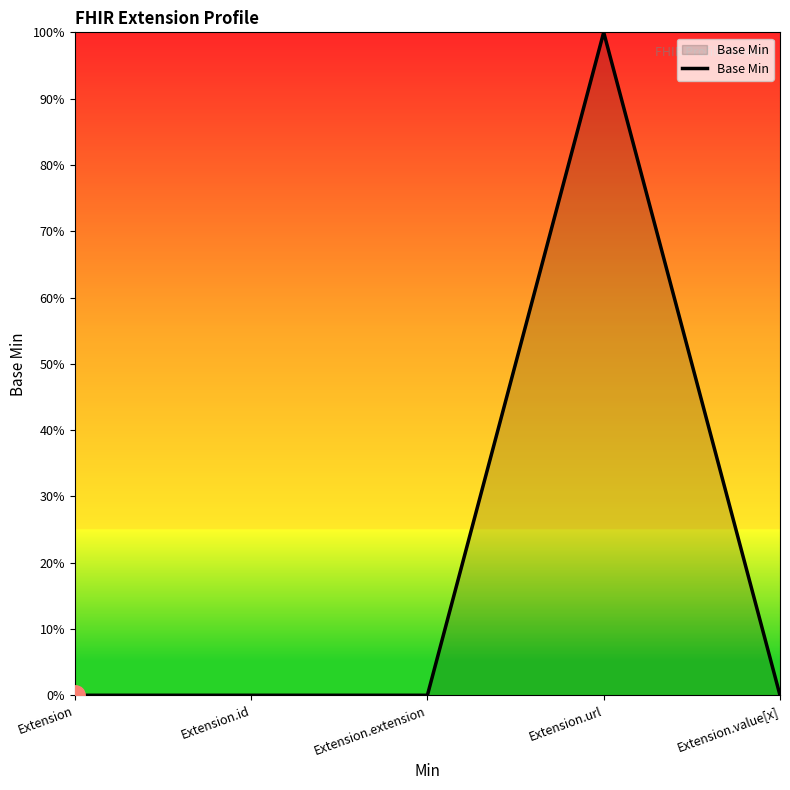

Which has a higher value, Extension.url or Extension.extension?

Extension.url